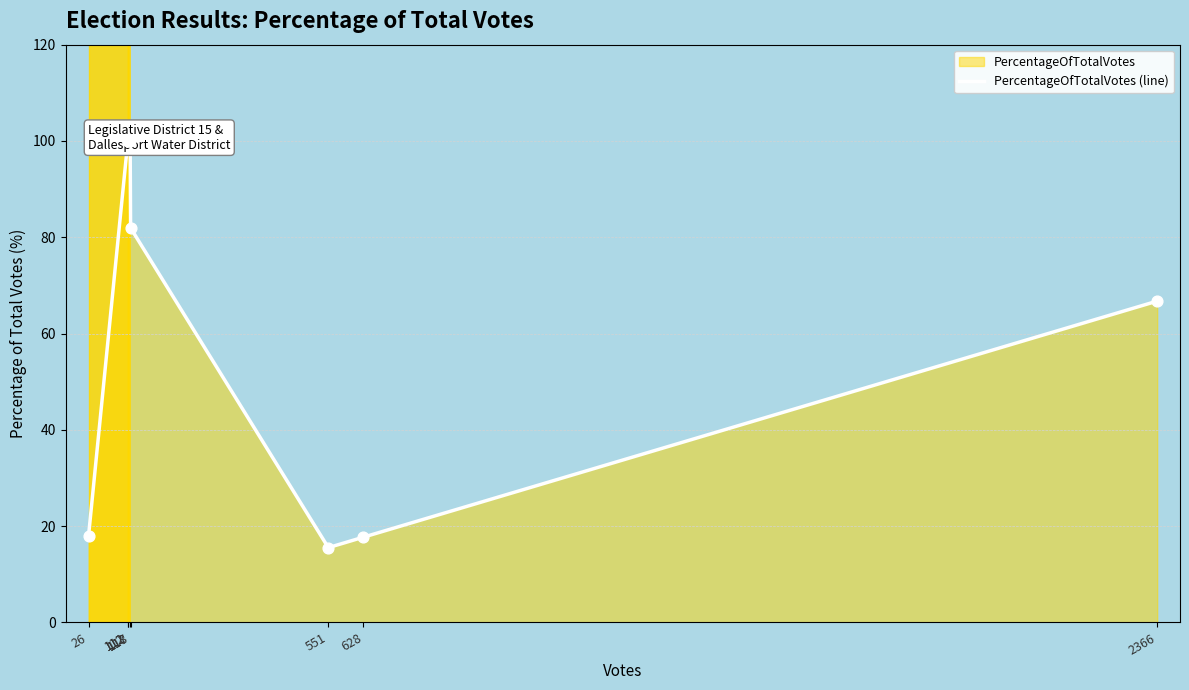

Which has a higher value, 26 or 628?

26